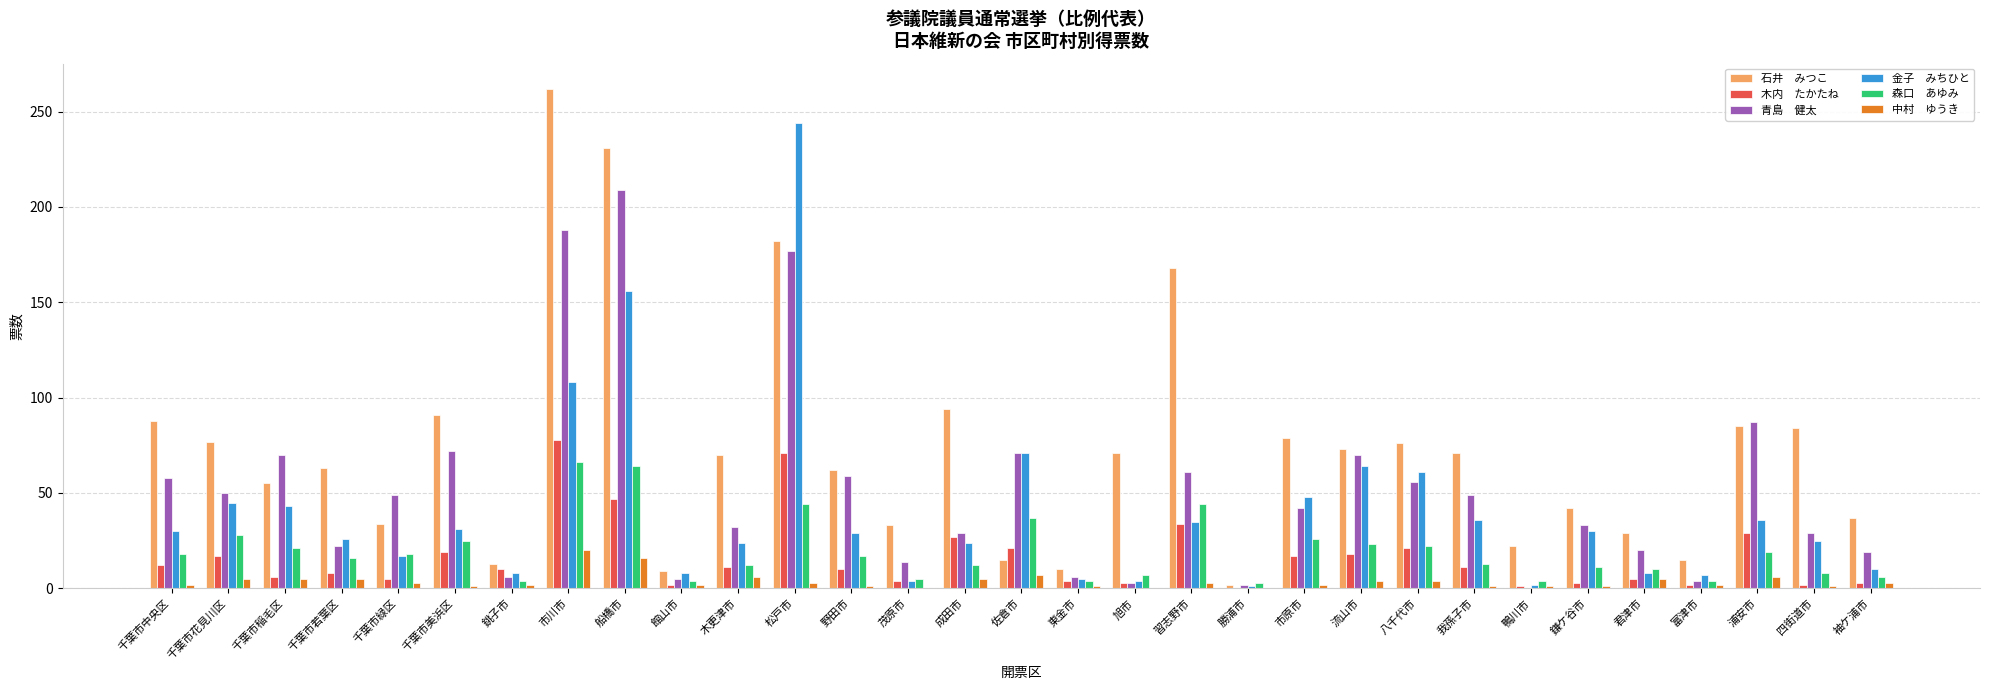

At which category does the chart reach its peak across all series?

市川市